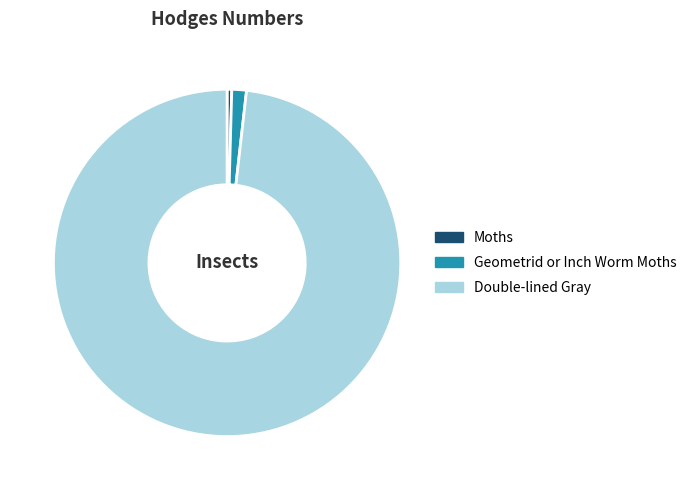

Is it true that Double-lined Gray is 98% of the pie?

True